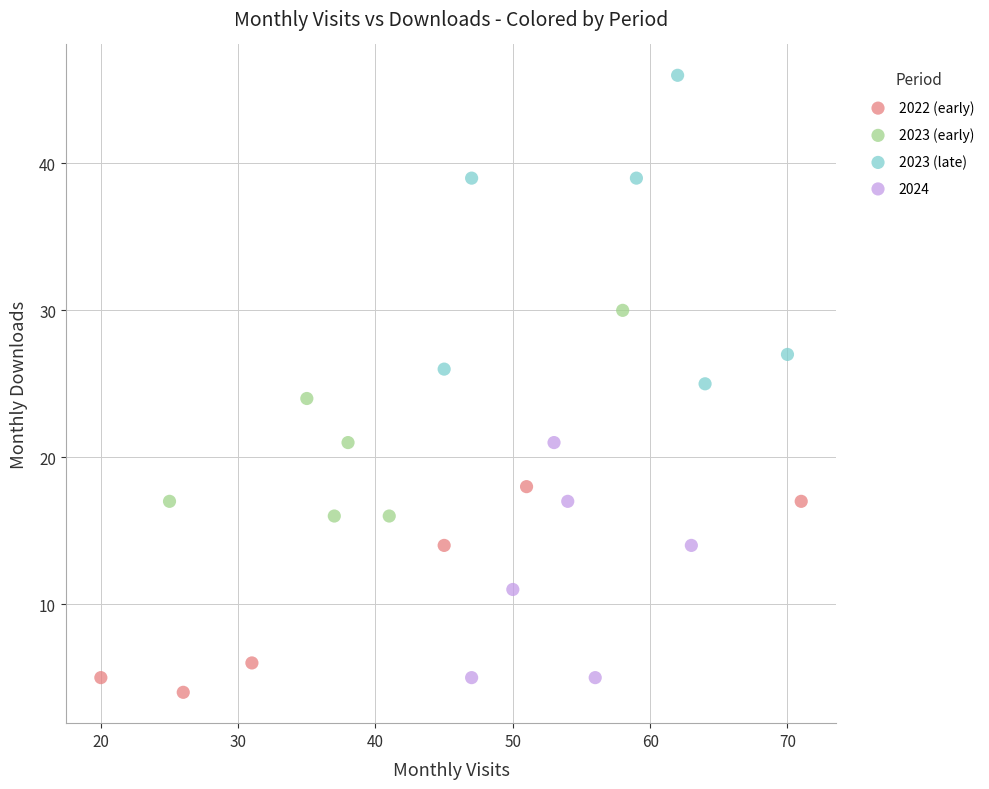

Which series reaches the maximum Y coordinate?

2023 (late)